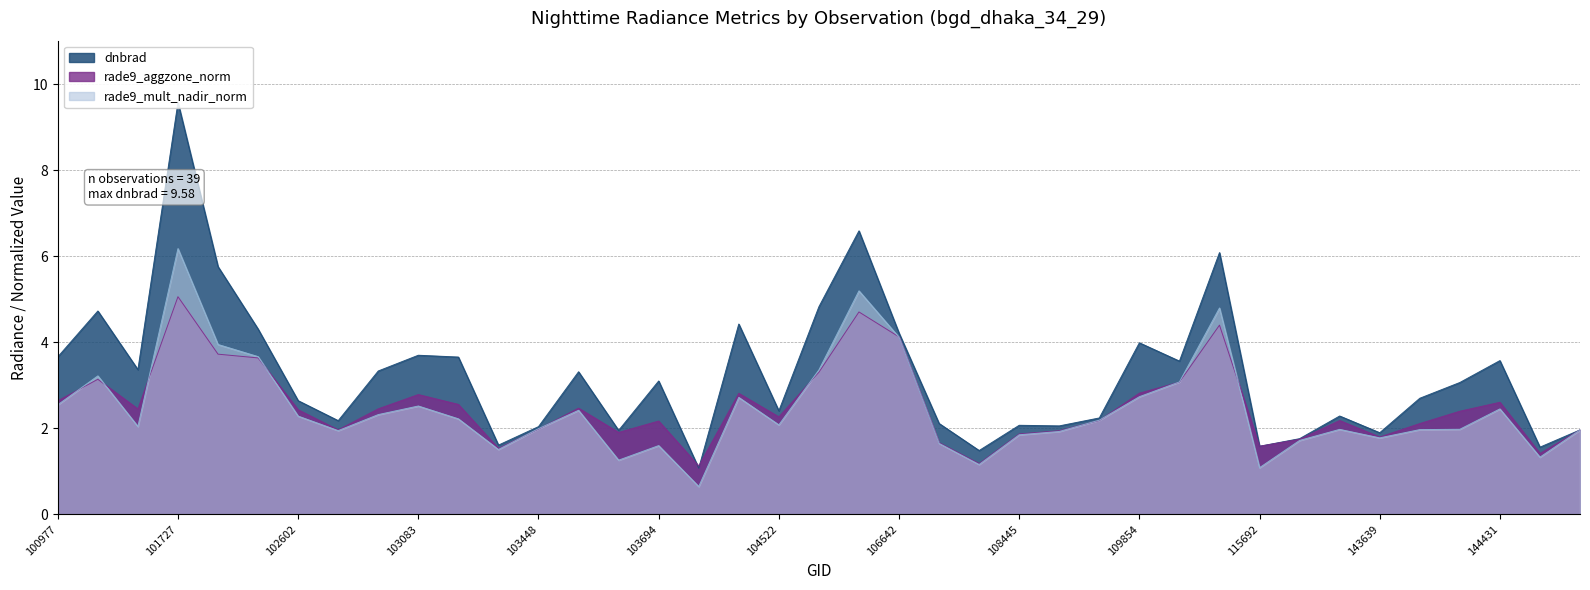

What is the sum of all dnbrad values?

126.5